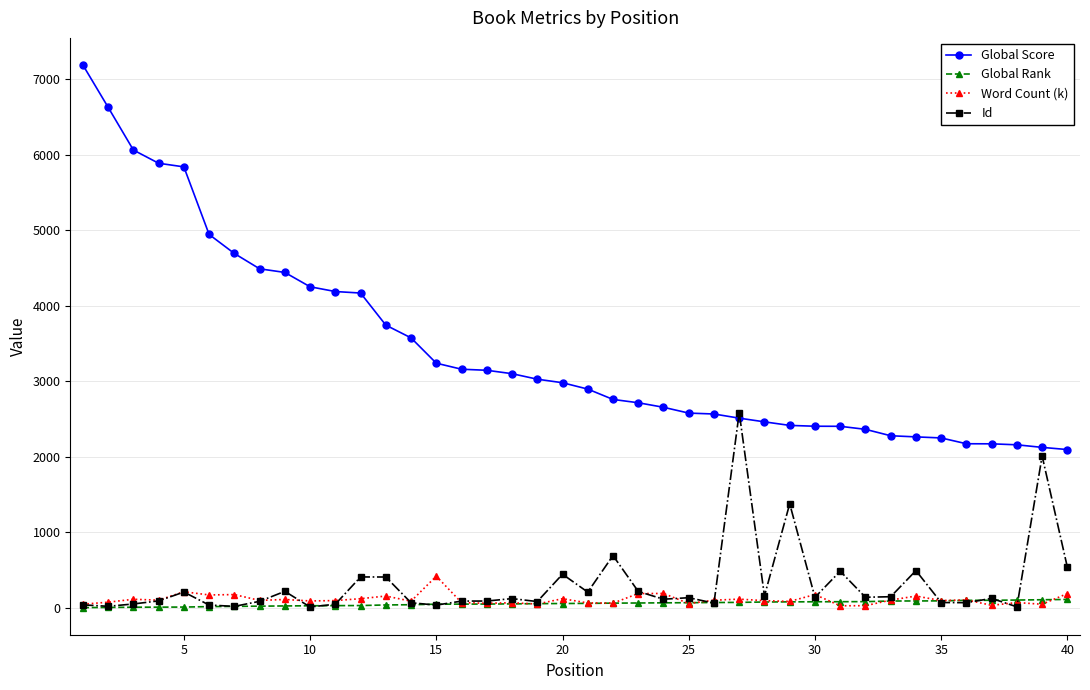

What is the value of the Id point at the 12th from the left?

408.0